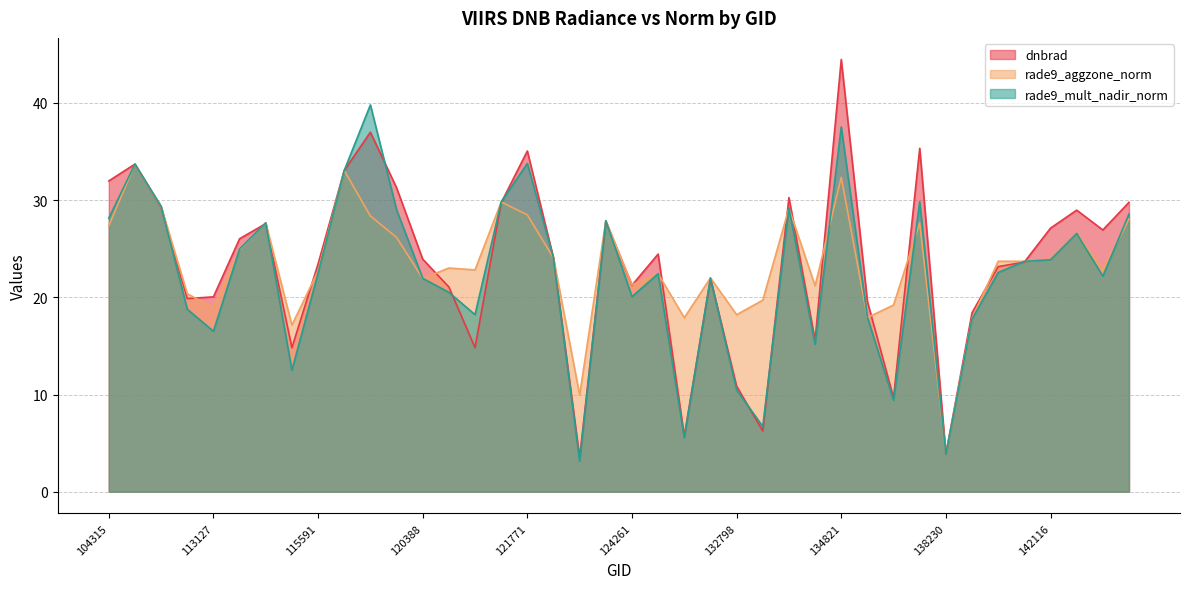

What are all the series names shown in the legend?

dnbrad, rade9_aggzone_norm, rade9_mult_nadir_norm